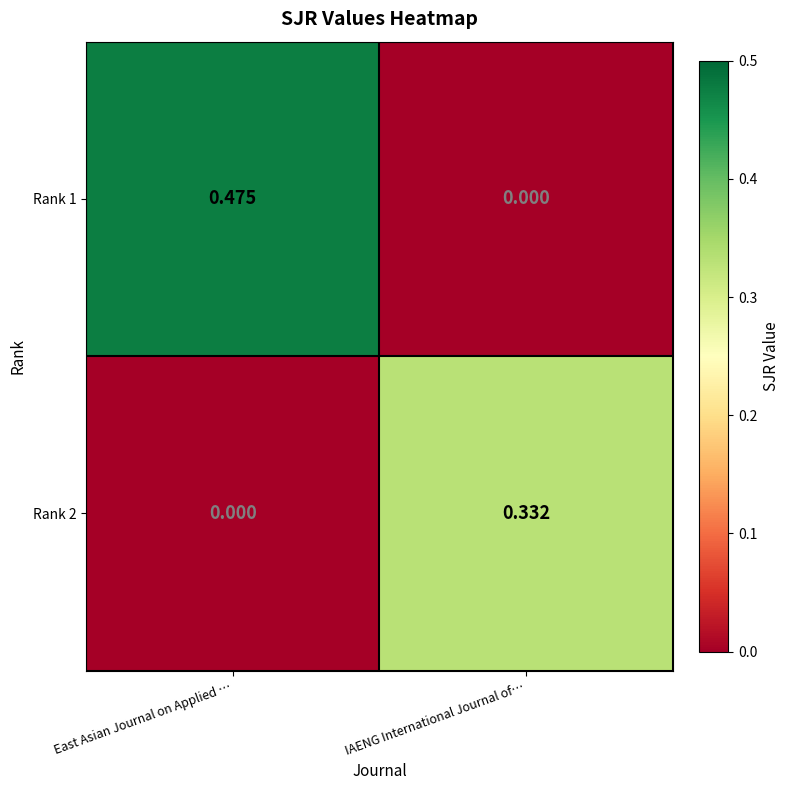

At how many categories does at least one series exceed 0?

2